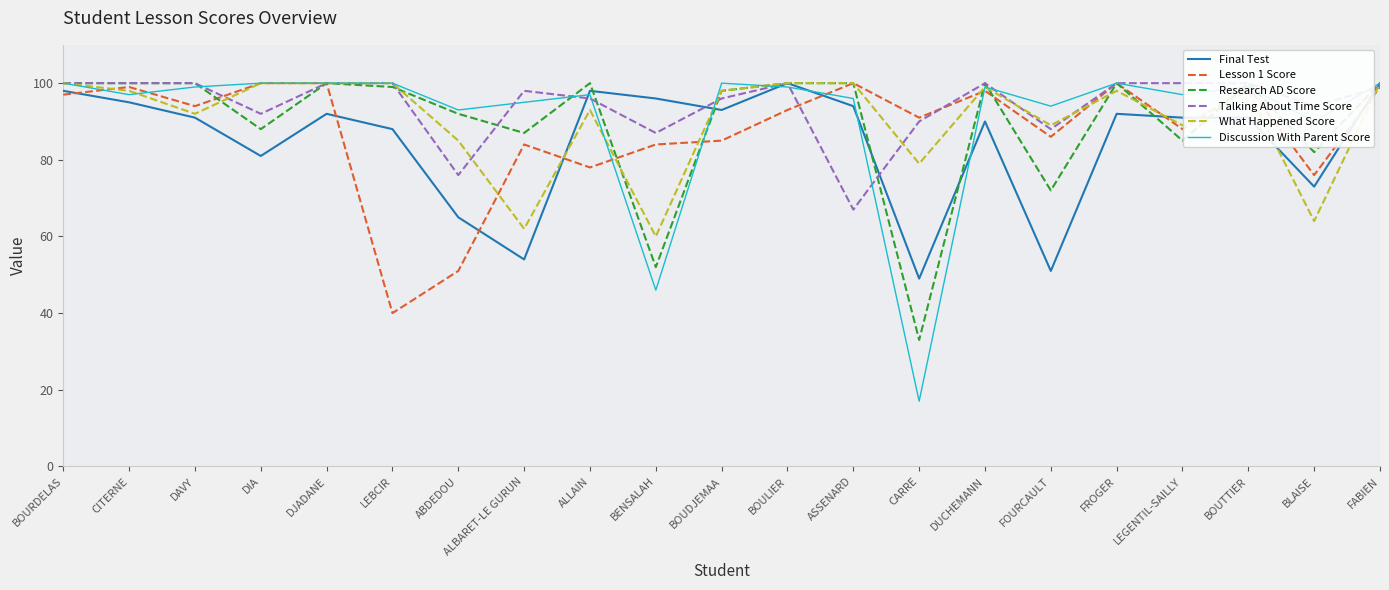

After their last crossing, which series has the higher values: Final Test or Lesson 1 Score?

Final Test